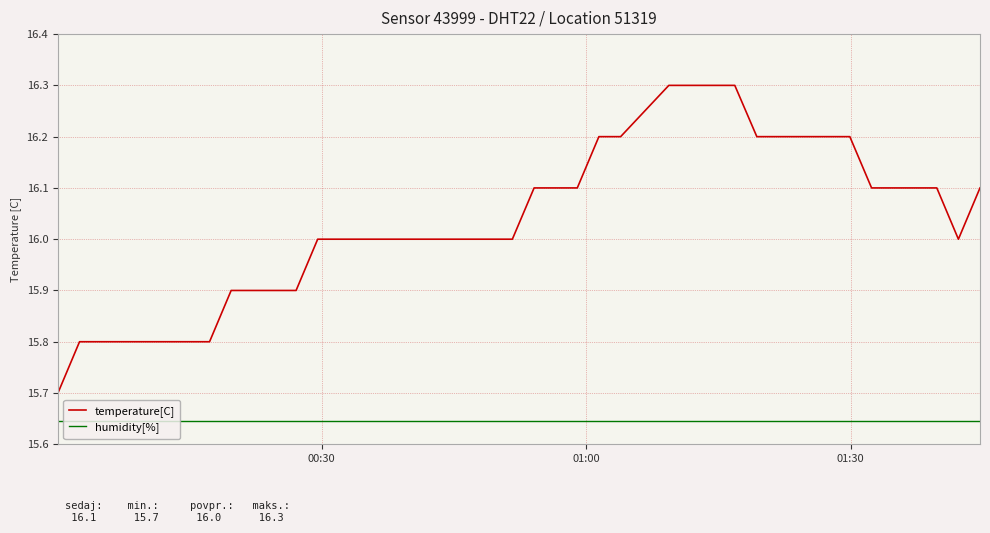

How many lines are shown in the chart?

2